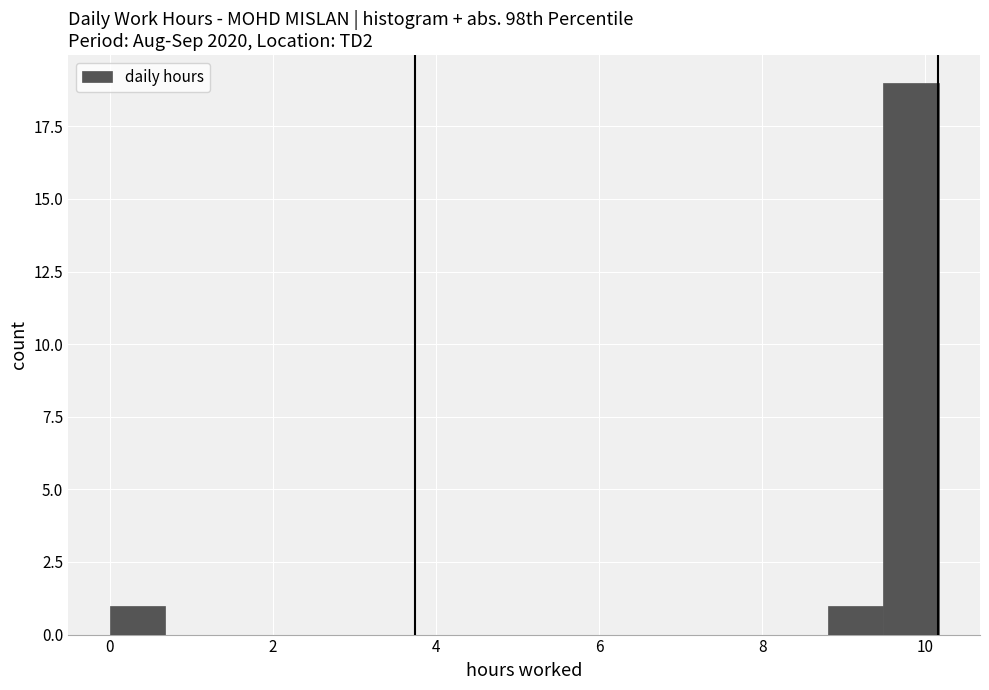

Around what value on the x-axis is the tallest bar? Give the approximate position of its centre, as read against the axis.

9.8